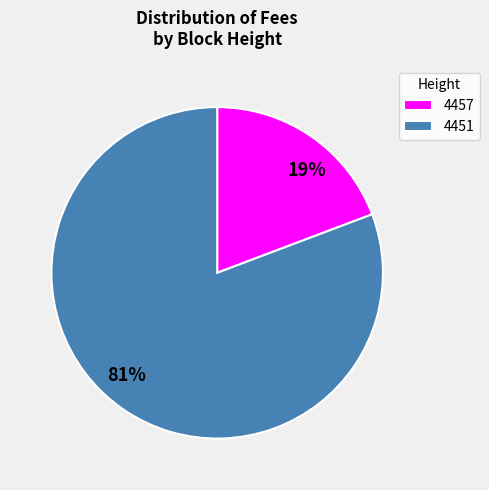

The 4451 slice represents 81% of the pie. True or false?

True